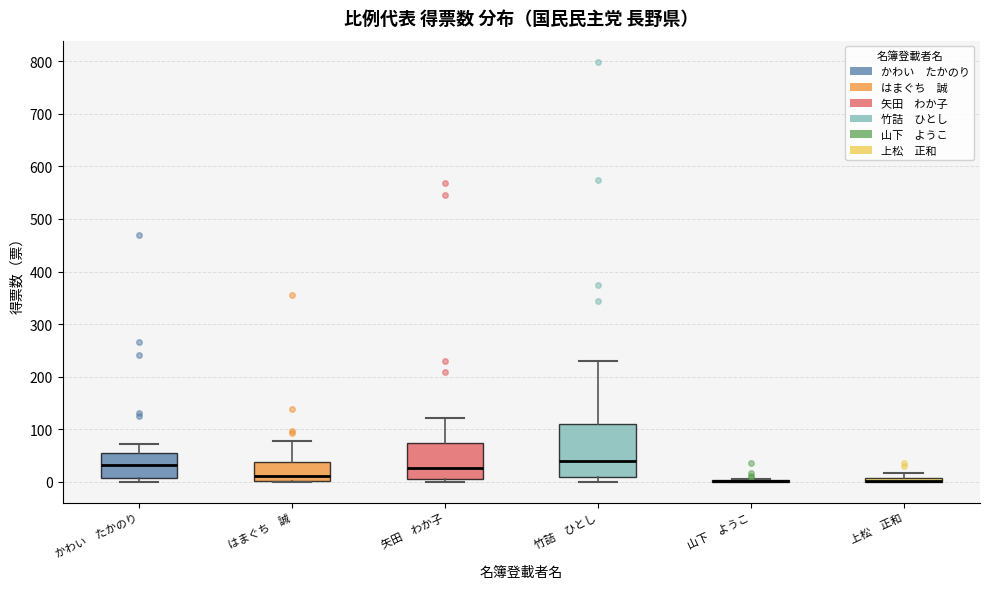

Which box is the tallest, from its lower edge to its upper edge?

竹詰 ひとし